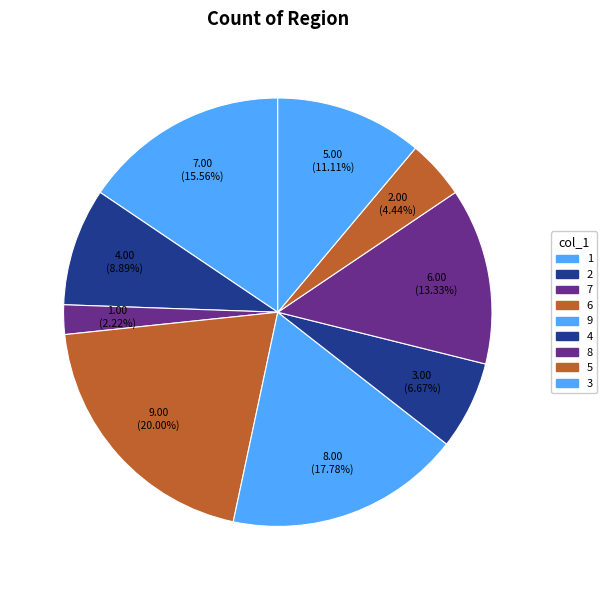

Count the number of slices in the pie.

9